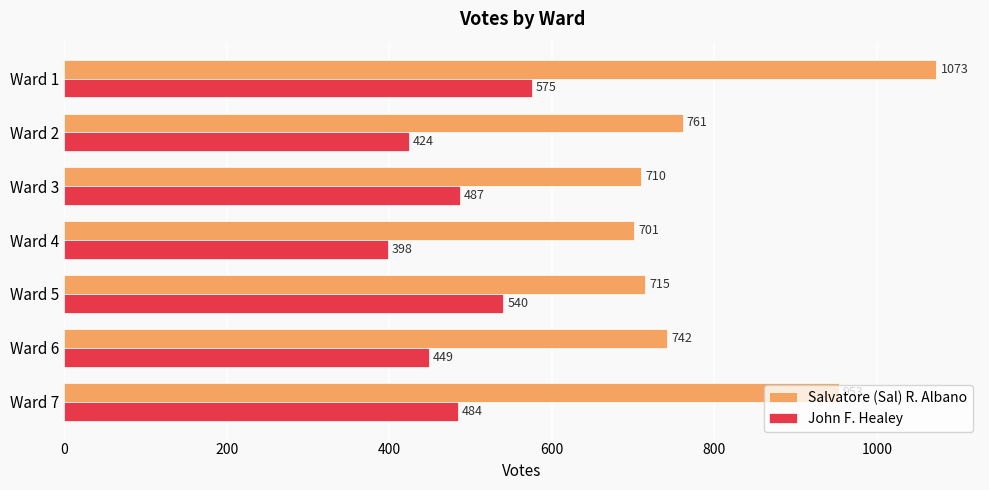

At which label is John F. Healey closest to 486?

Ward 3